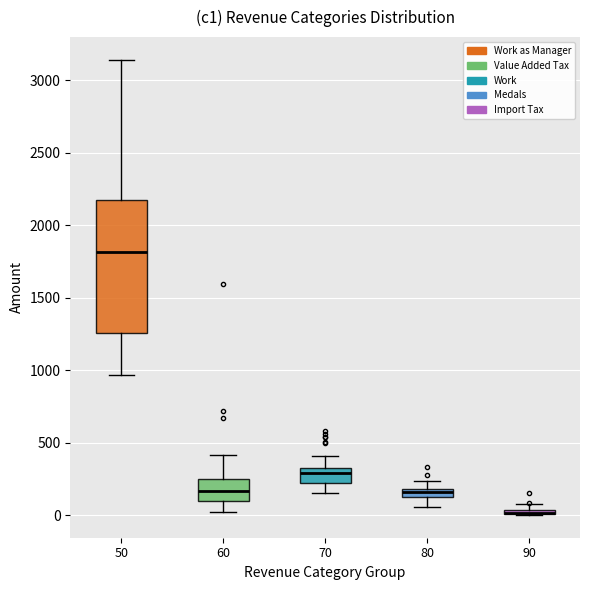

Where does the upper whisker of the box at x = 50 end on the y-axis? The values are not printed on the chart, so give them approximately, as read against the axis.

3150